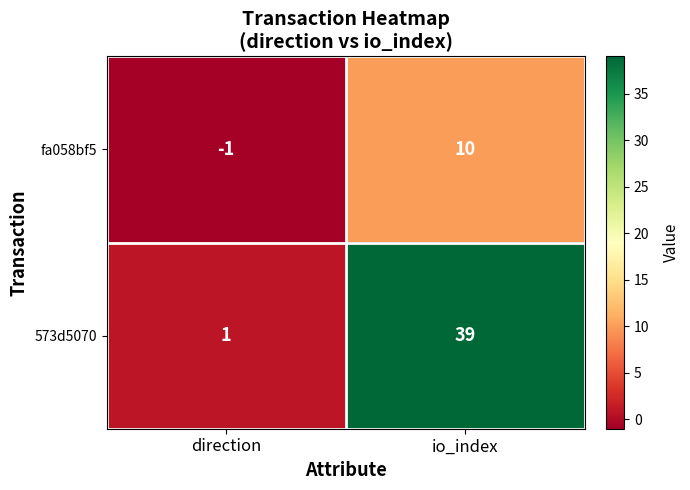

Between direction and io_index, which series saw the biggest shift?

573d5070